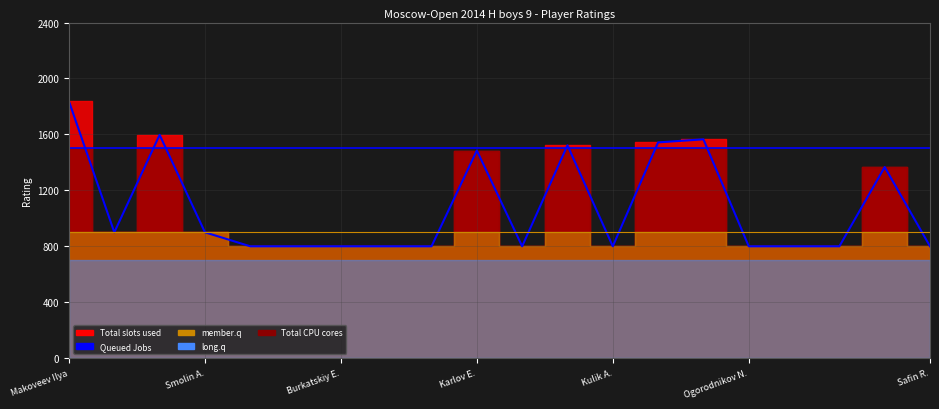

Is it true that the value at 10 is 189?

False